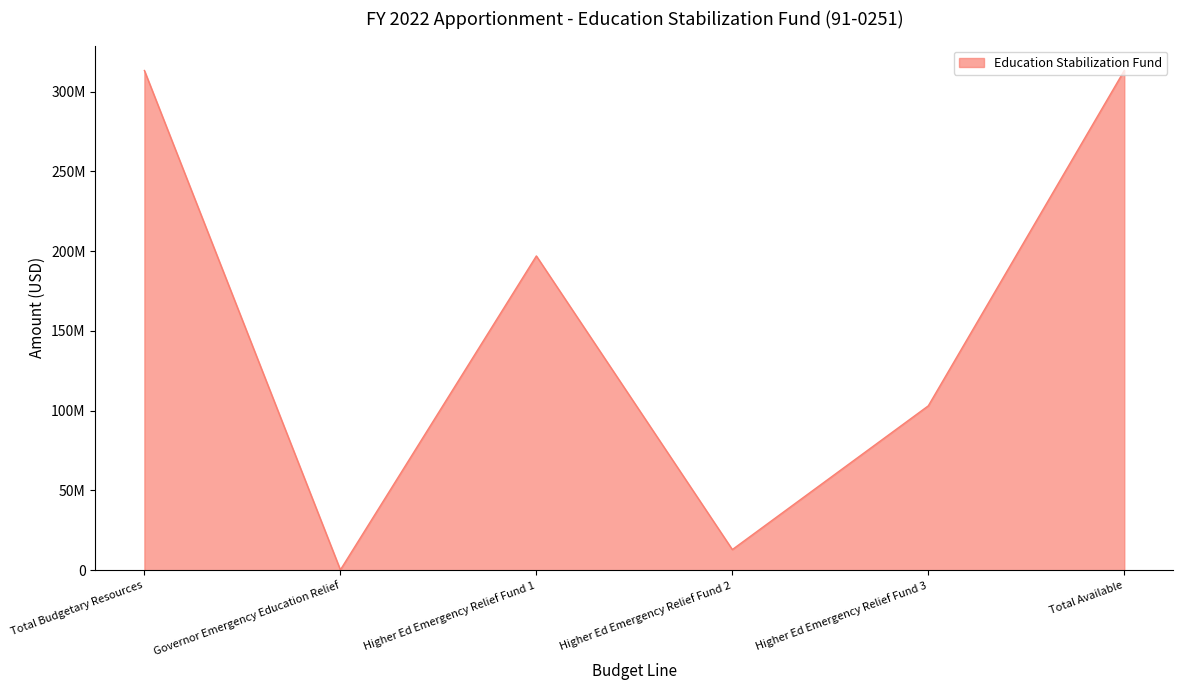

Approximately how many times larger is the value at Higher Ed Emergency Relief Fund 3 compared to Total Budgetary Resources?

0.3